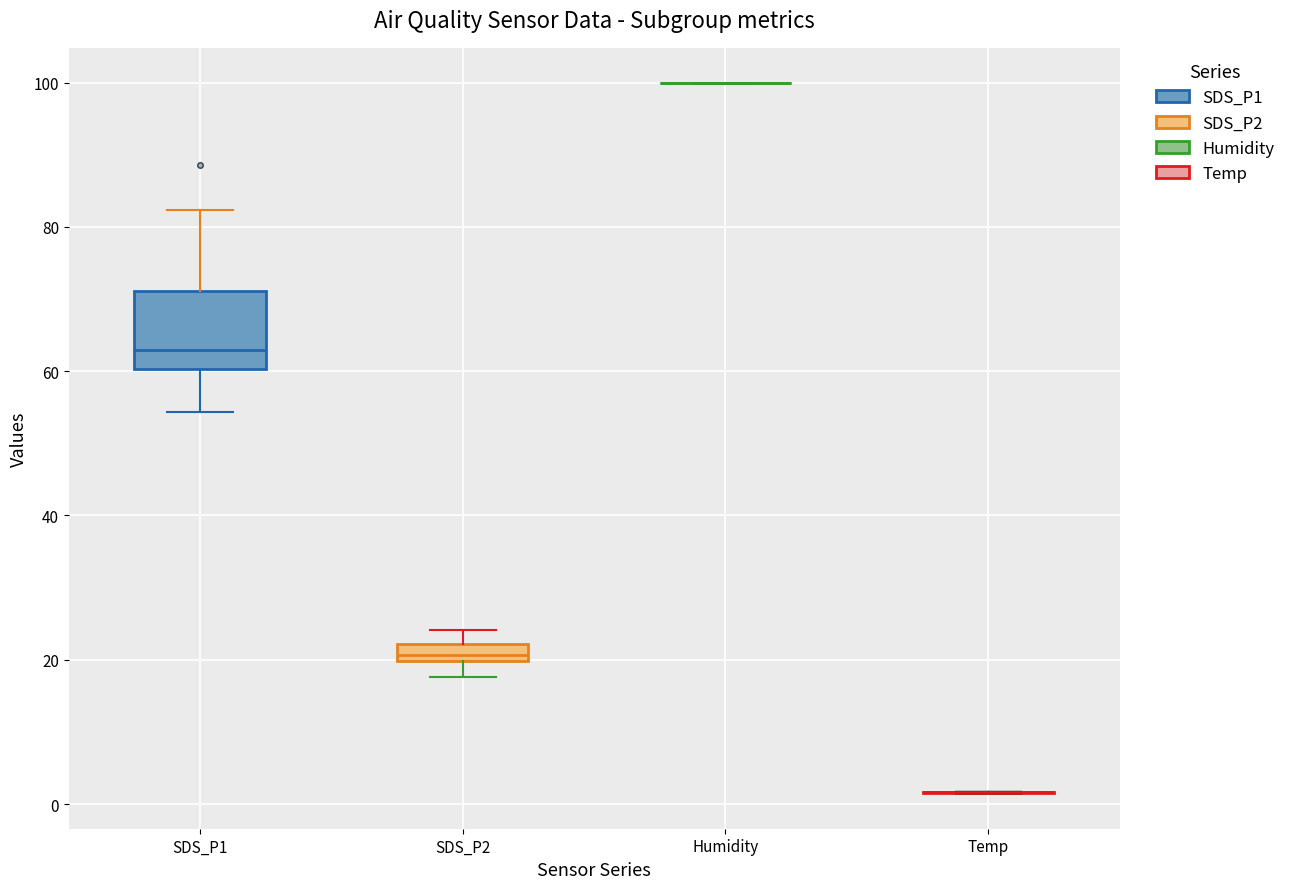

Which box is the tallest, from its lower edge to its upper edge?

SDS_P1